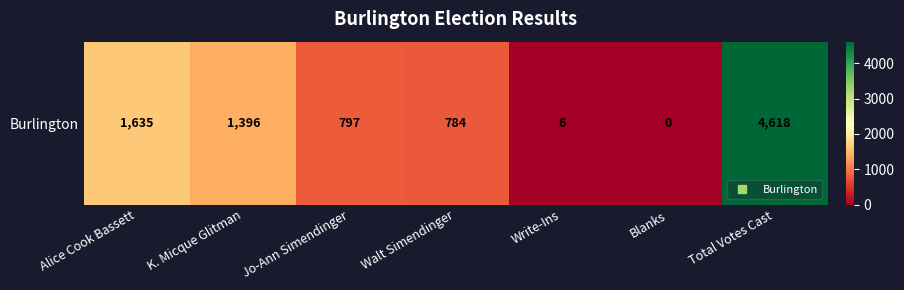

What is the change in value from Jo-Ann Simendinger to Write-Ins?

-791